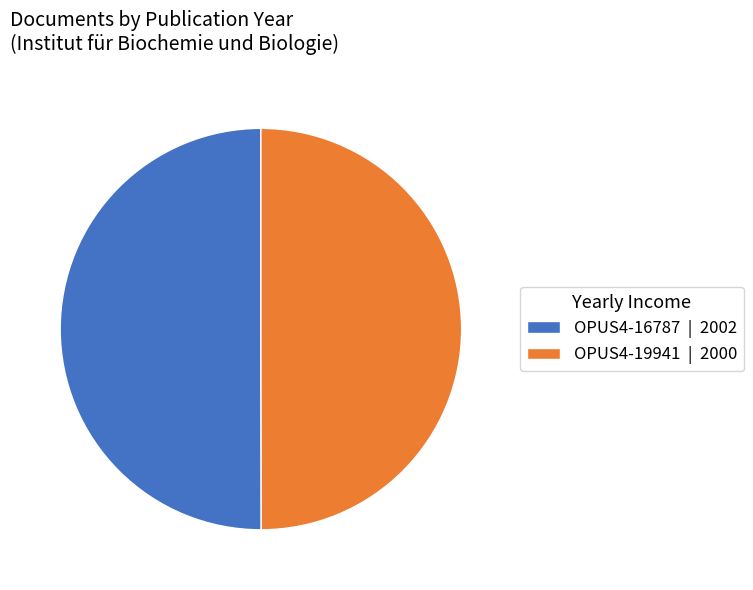

Is the sum of OPUS4-16787 | 2002 and OPUS4-19941 | 2000 greater than half?

Yes